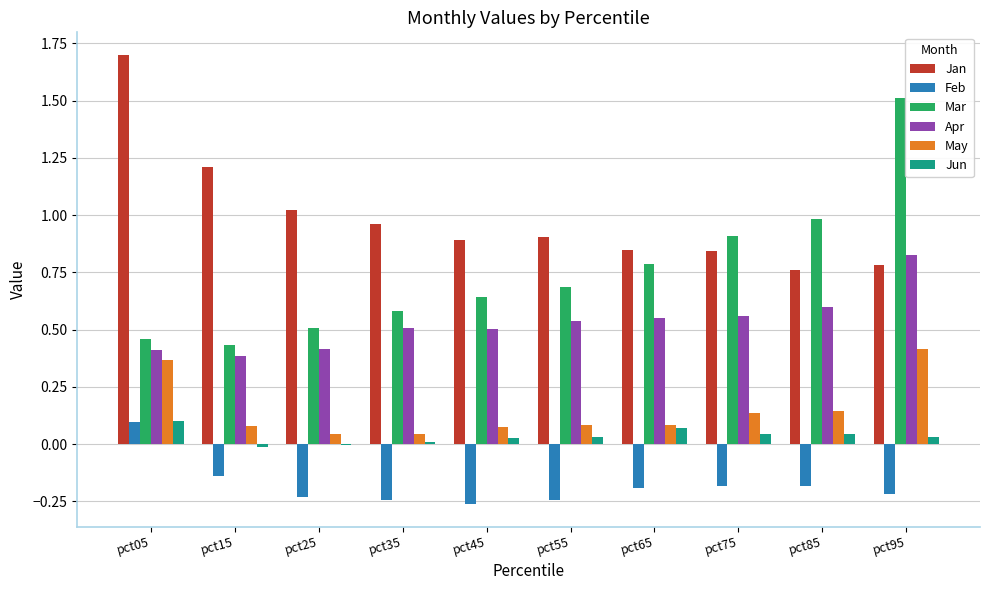

What is the sum of all Jan values?

9.9